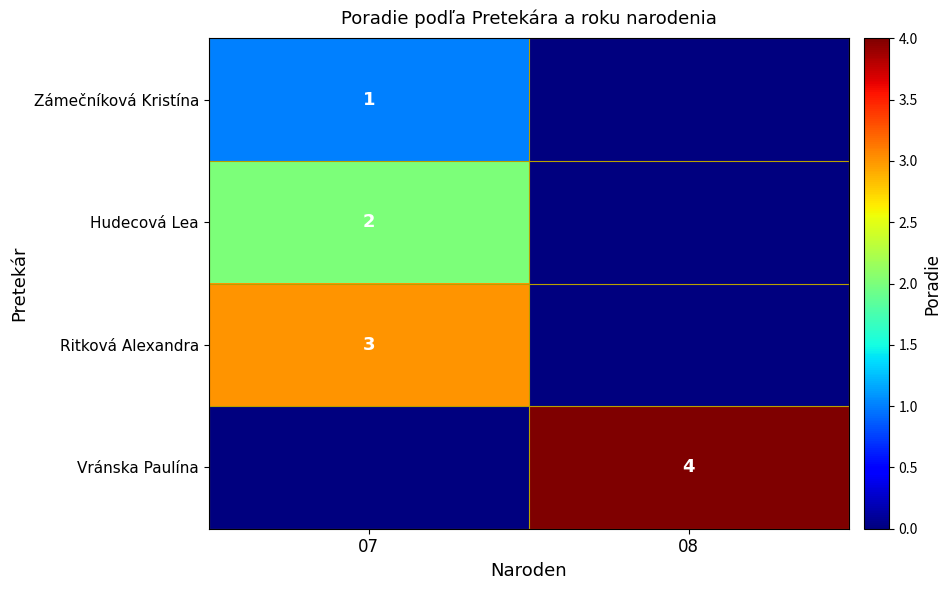

True or false: Hudecová Lea has a value of 1 at 07.

False